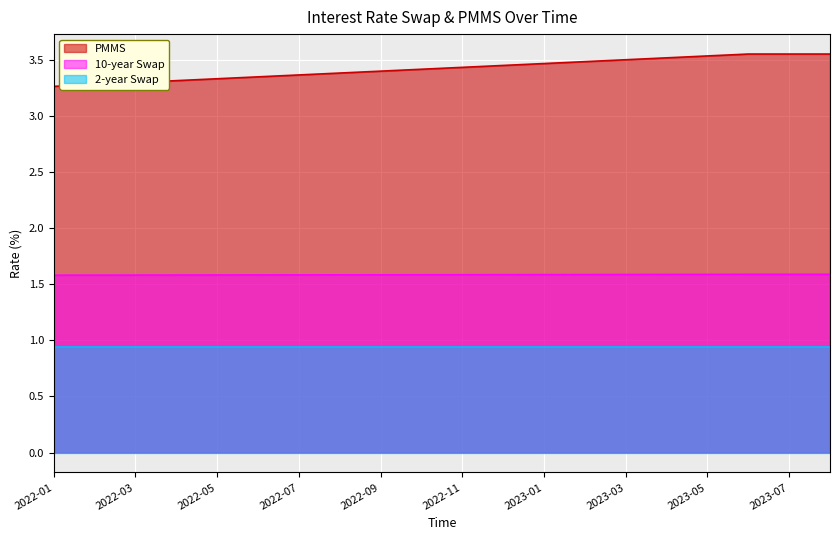

What is the maximum value for 10-year Swap?

1.6